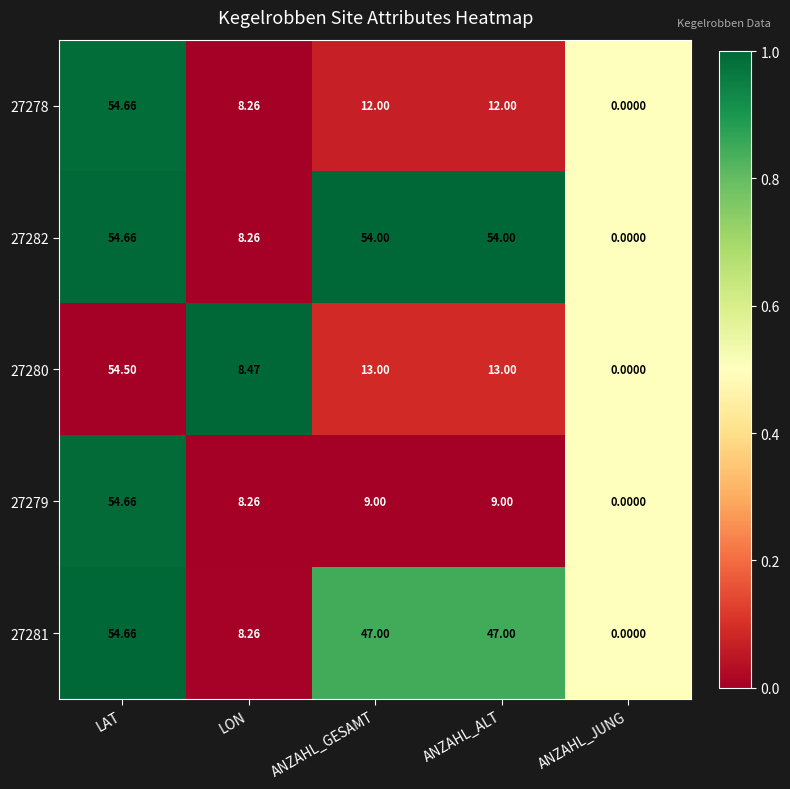

Is the value of 27278 at LON greater than the value of 27280 at LAT?

No